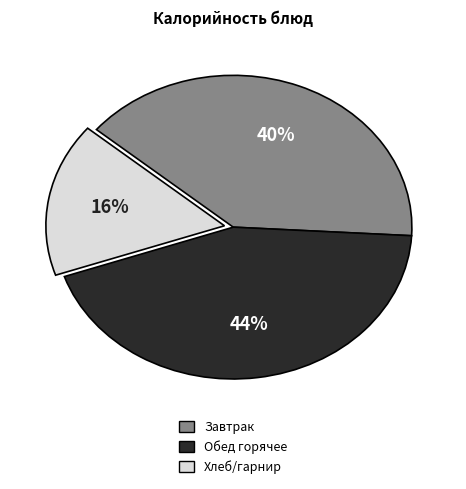

Is there any slice that represents more than half of the pie?

No